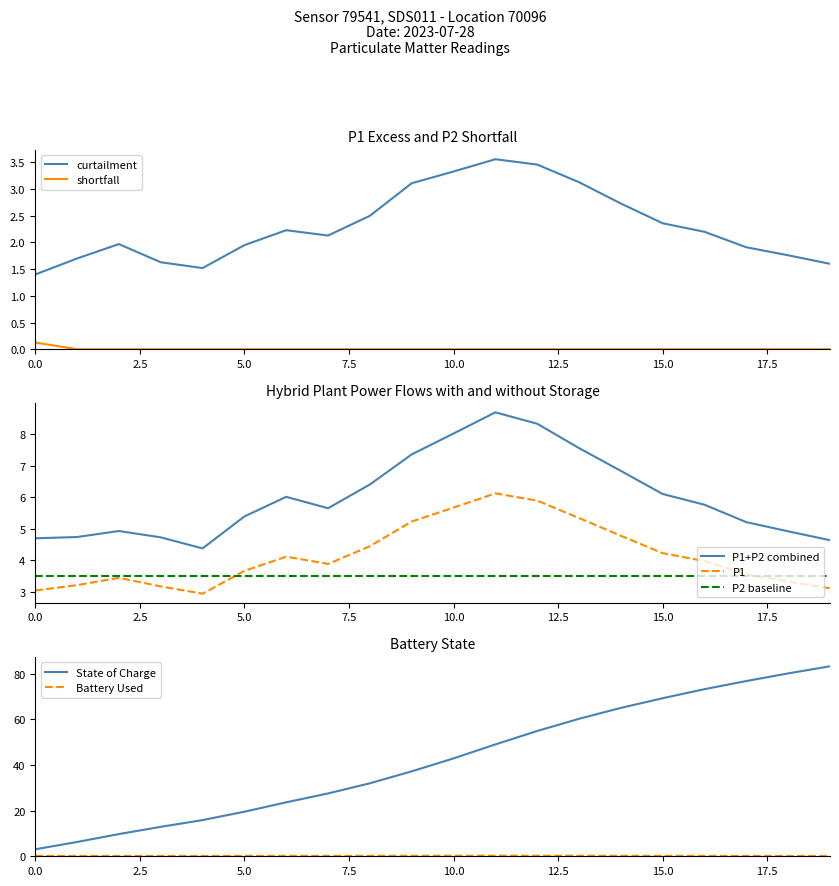

What is the sum of the P1 values at 01:00 and 13:00?

8.6